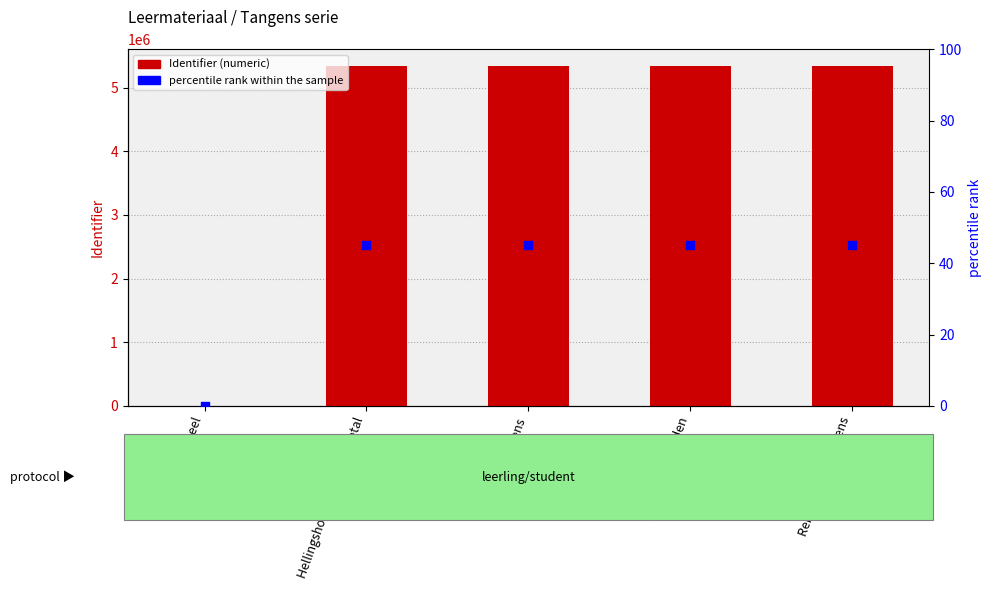

Is the value of Identifier at Tangens en graden greater than the value of percentile rank within the sample at Tangens?

Yes